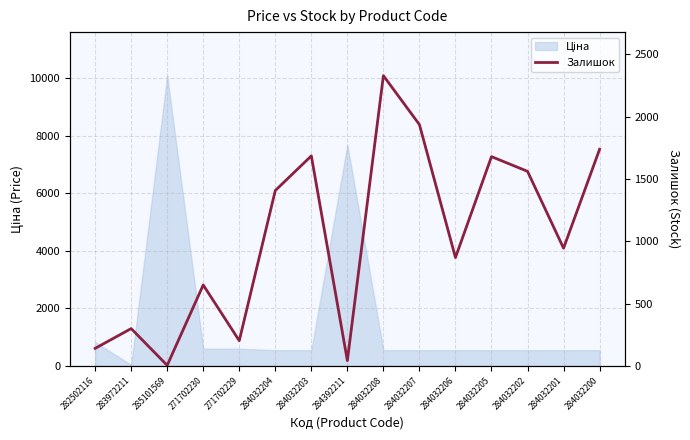

Which category has the highest value across all series?

284032208